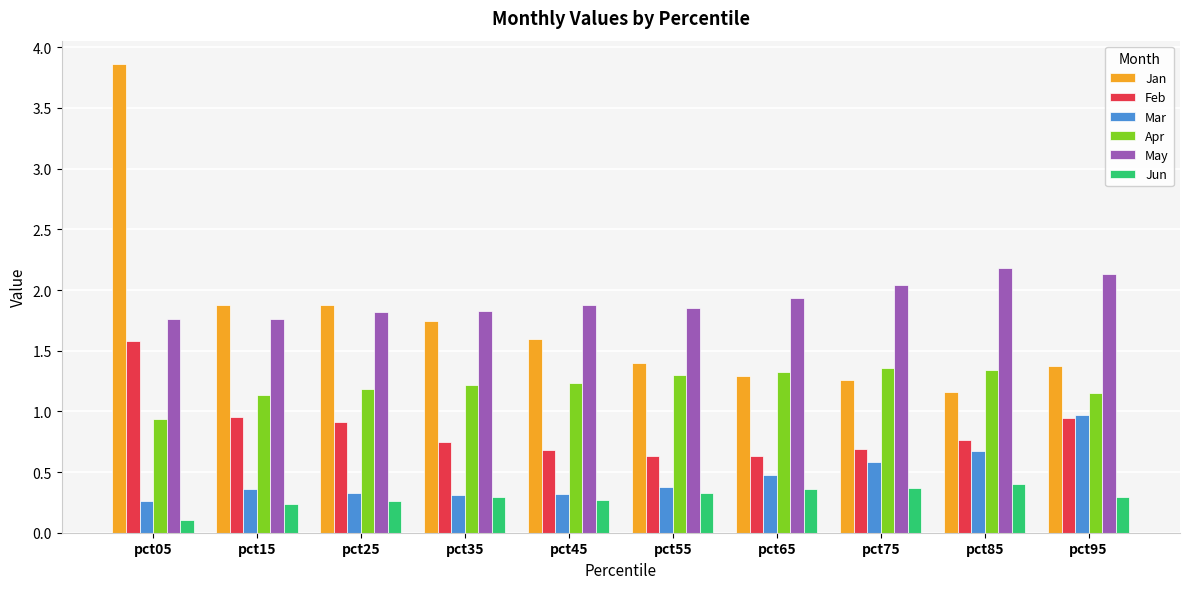

What is the sum of all Jan values?

17.4